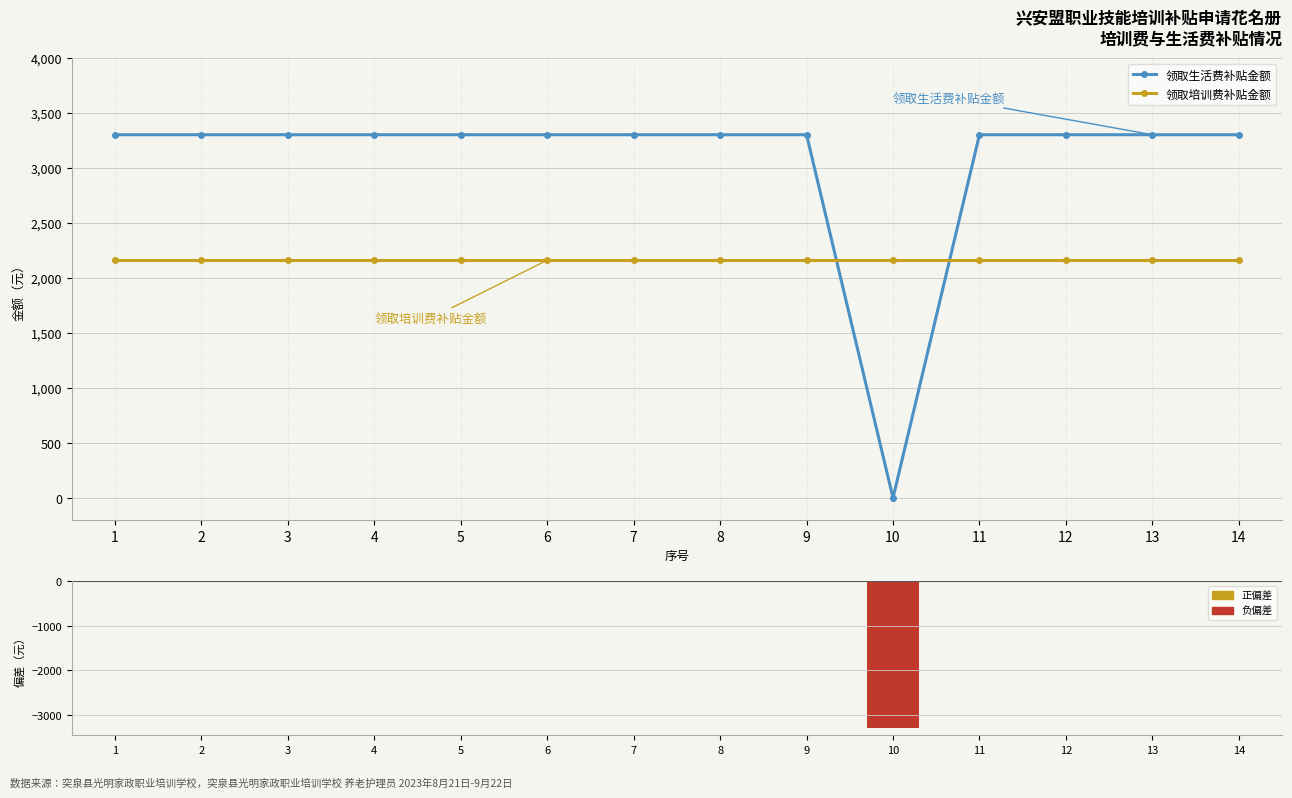

What is the average value of the 生活费补贴偏差（元） series?

-236